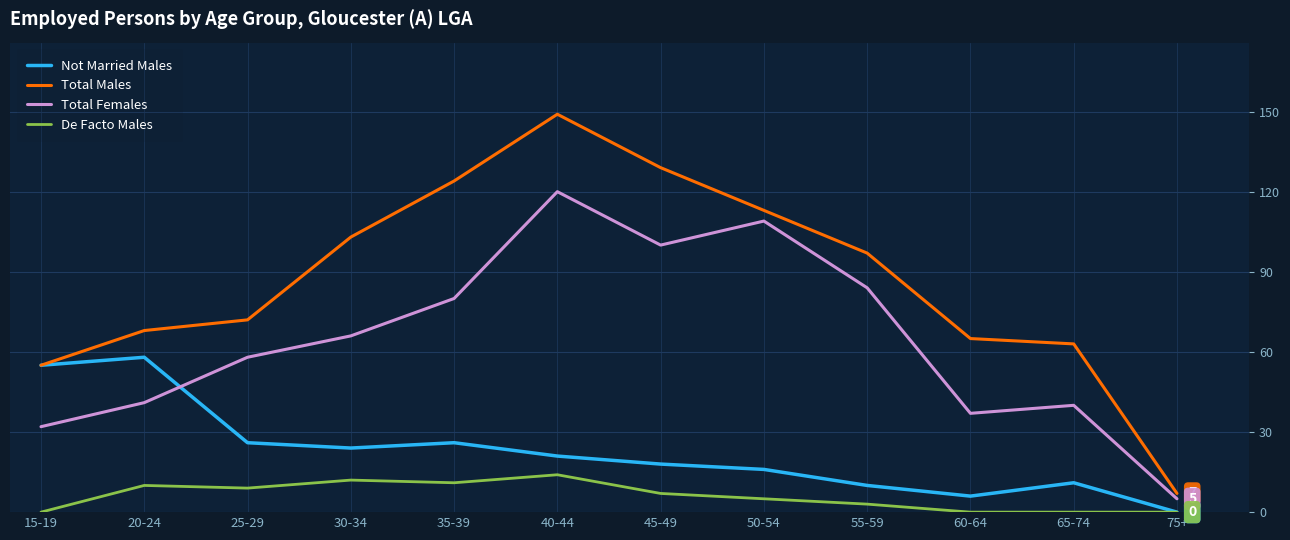

What are all the series names shown in the legend?

Not Married Males, Total Males, Total Females, De Facto Males